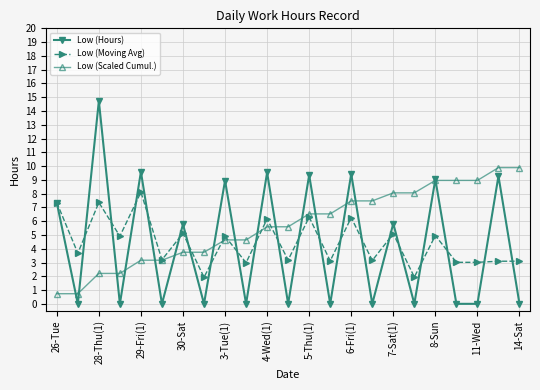

How many lines are shown in the chart?

3